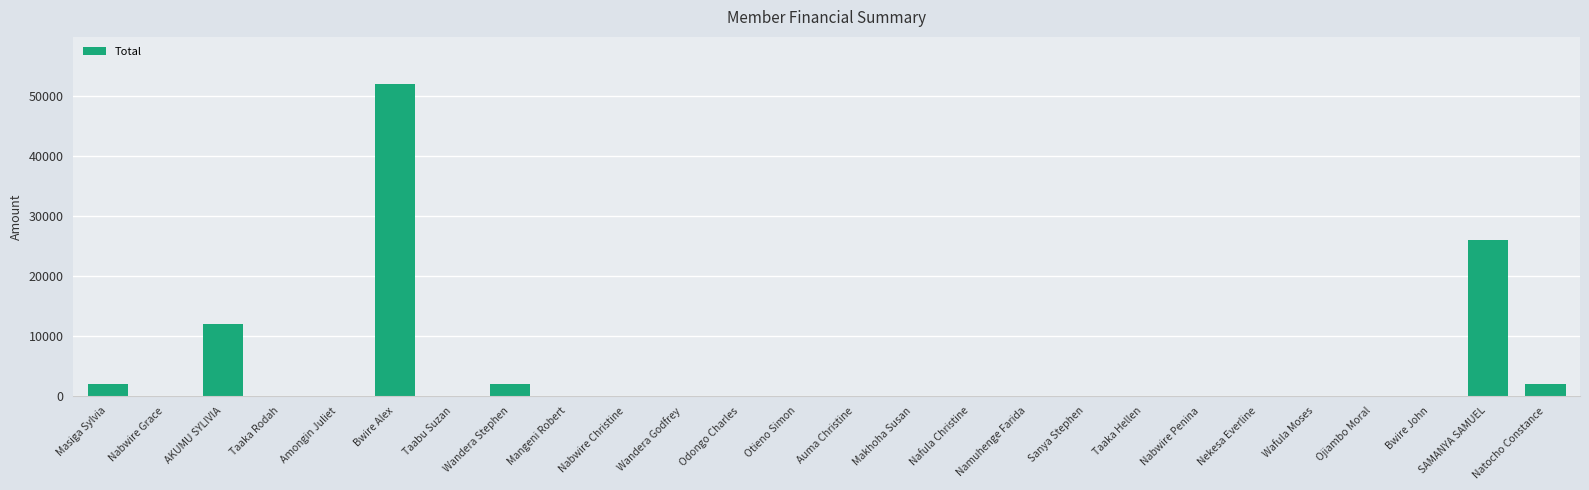

Reading right to left, extract all data points from this chart.

Natocho Constance=2000	SAMANYA SAMUEL=26000	Bwire John=0	Ojiambo Moral=0	Wafula Moses=0	Nekesa Everline=0	Nabwire Penina=0	Taaka Hellen=0	Sanya Stephen=0	Namuhenge Farida=0	Nafula Christine=0	Makhoha Susan=0	Auma Christine=0	Otieno Simon=0	Odongo Charles=0	Wandera Godfrey=0	Nabwire Christine=0	Mangeni Robert=0	Wandera Stephen=2000	Taabu Suzan=0	Bwire Alex=52000	Amongin Juliet=0	Taaka Rodah=0	AKUMU SYLIVIA=12000	Nabwire Grace=0	Masiga Sylvia=2000